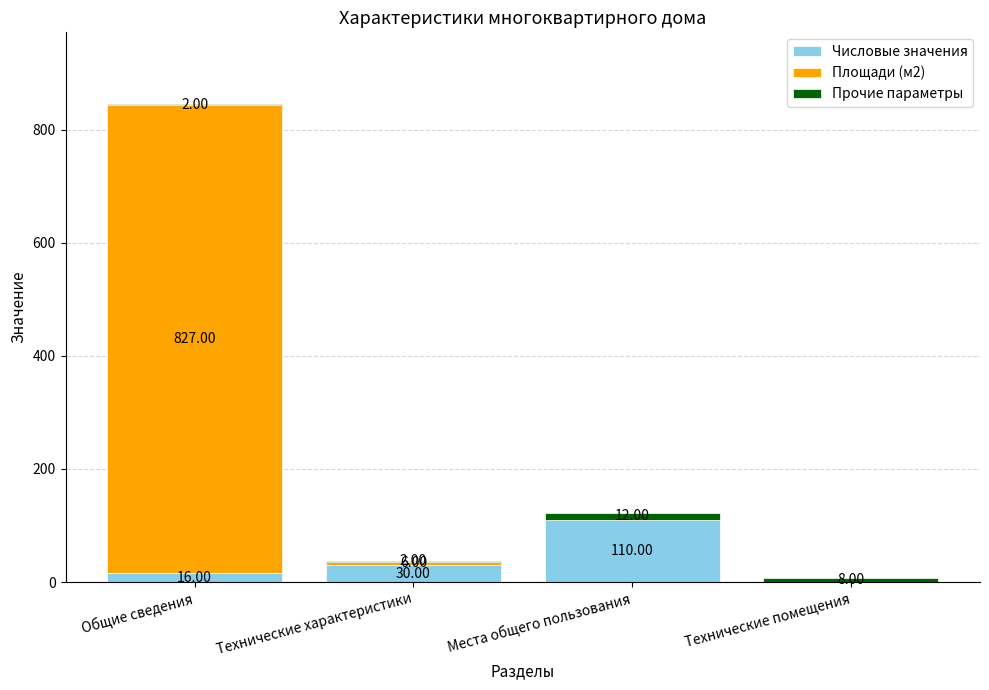

Are the bars grouped side by side (vs. stacked)?

No